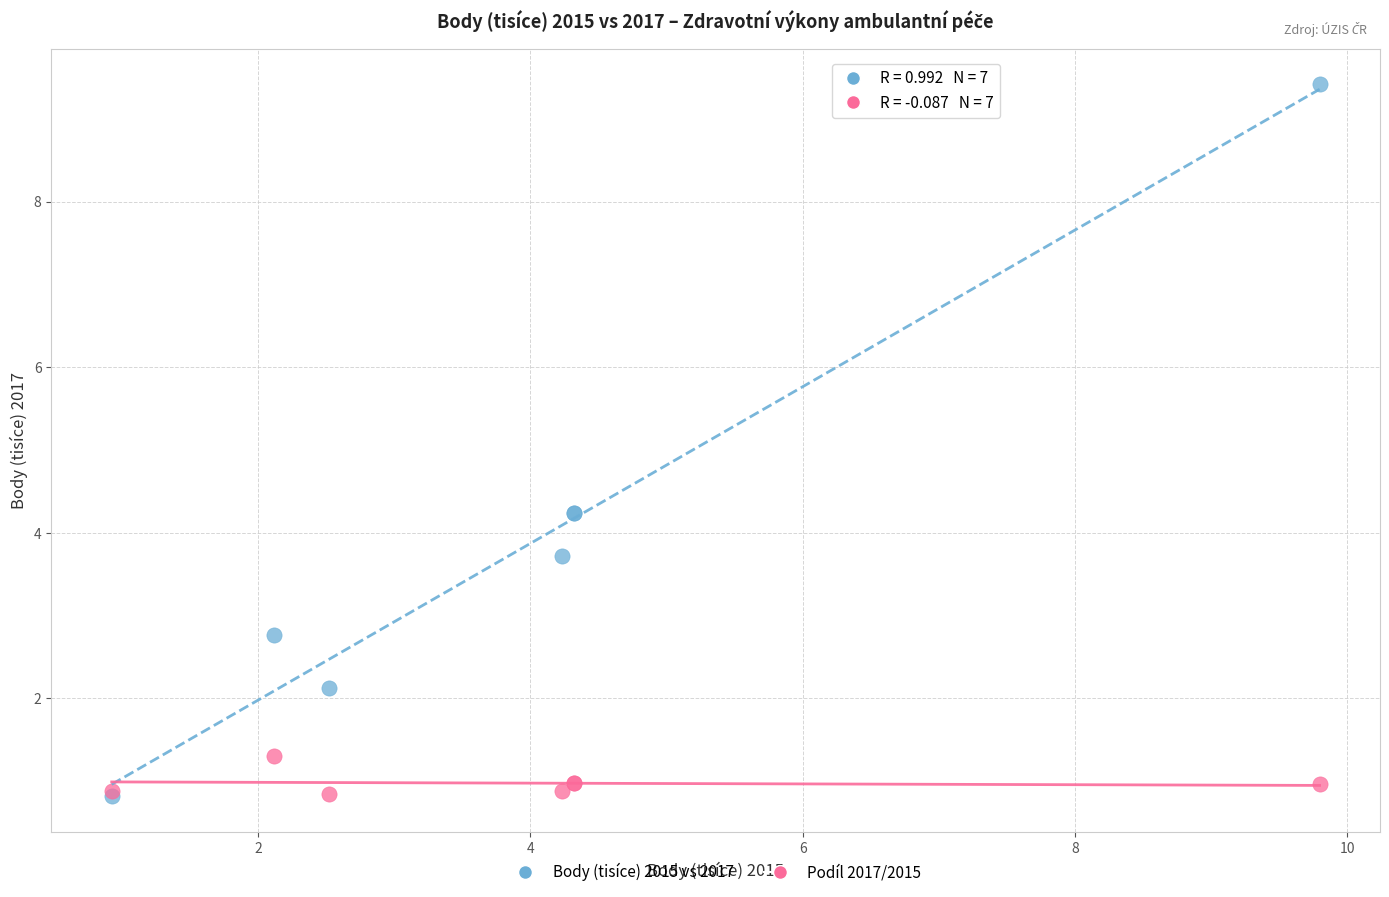

What are all the series names shown in the legend?

Body (tisíce) 2015 vs 2017, Podíl 2017/2015